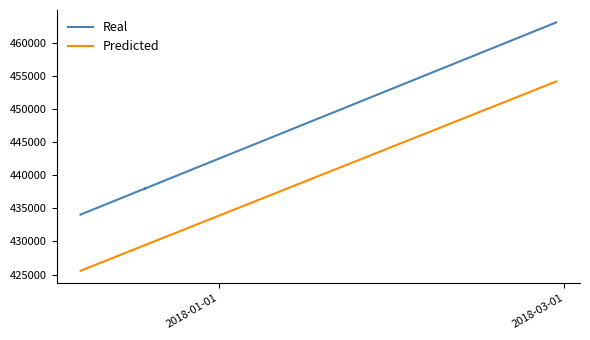

What is the value of the Real point at the 37th from the left?

463104.0